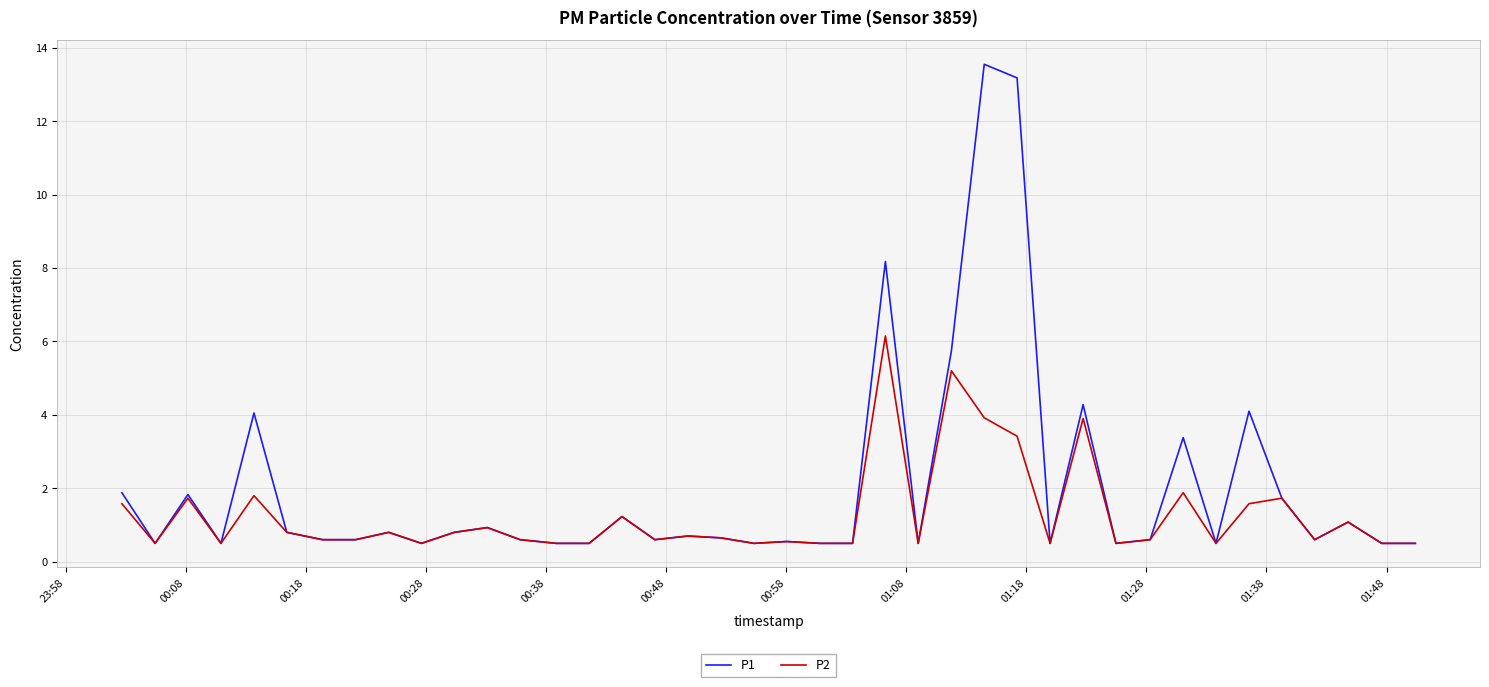

Rank the series by their average value, from highest to lowest.

P1, P2